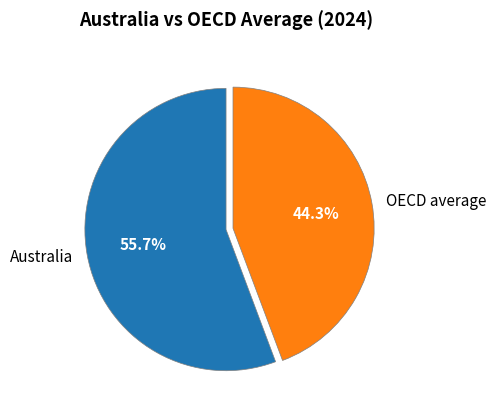

Which category has the biggest portion of the pie?

Australia